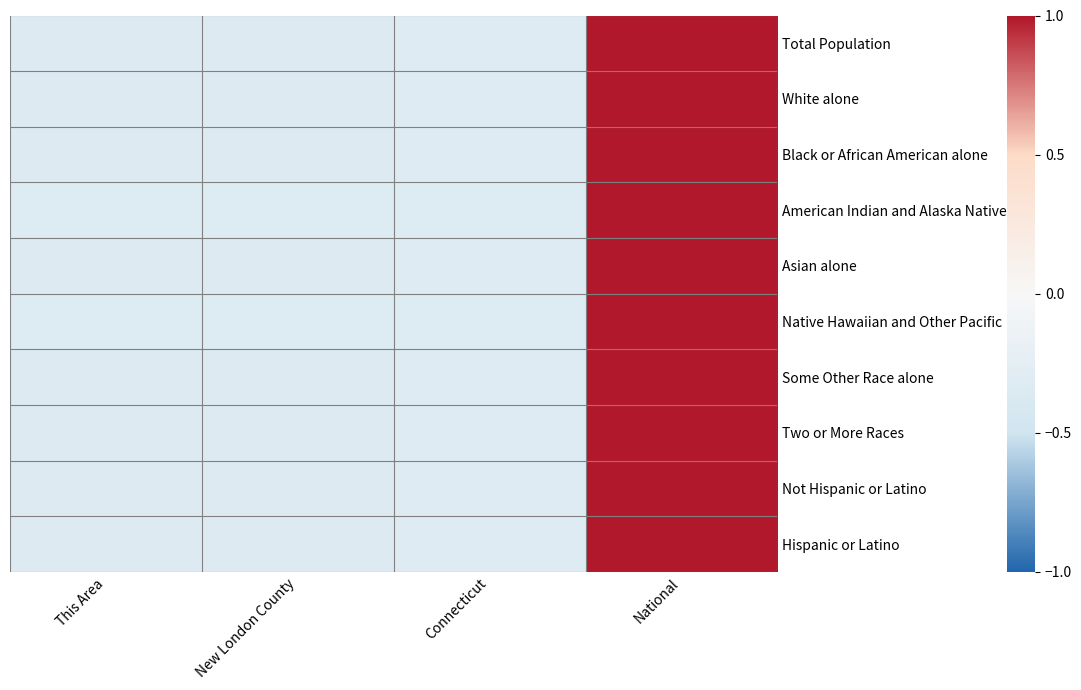

Reading left to right, extract all data points from this chart.

Total Population: This Area=-0.3	New London County=-0.3	Connecticut=-0.3	National=1.0
White alone: This Area=-0.3	New London County=-0.3	Connecticut=-0.3	National=1.0
Black or African American alone: This Area=-0.3	New London County=-0.3	Connecticut=-0.3	National=1.0
American Indian and Alaska Native: This Area=-0.3	New London County=-0.3	Connecticut=-0.3	National=1.0
Asian alone: This Area=-0.3	New London County=-0.3	Connecticut=-0.3	National=1.0
Native Hawaiian and Other Pacific: This Area=-0.3	New London County=-0.3	Connecticut=-0.3	National=1.0
Some Other Race alone: This Area=-0.3	New London County=-0.3	Connecticut=-0.3	National=1.0
Two or More Races: This Area=-0.3	New London County=-0.3	Connecticut=-0.3	National=1.0
Not Hispanic or Latino: This Area=-0.3	New London County=-0.3	Connecticut=-0.3	National=1.0
Hispanic or Latino: This Area=-0.3	New London County=-0.3	Connecticut=-0.3	National=1.0